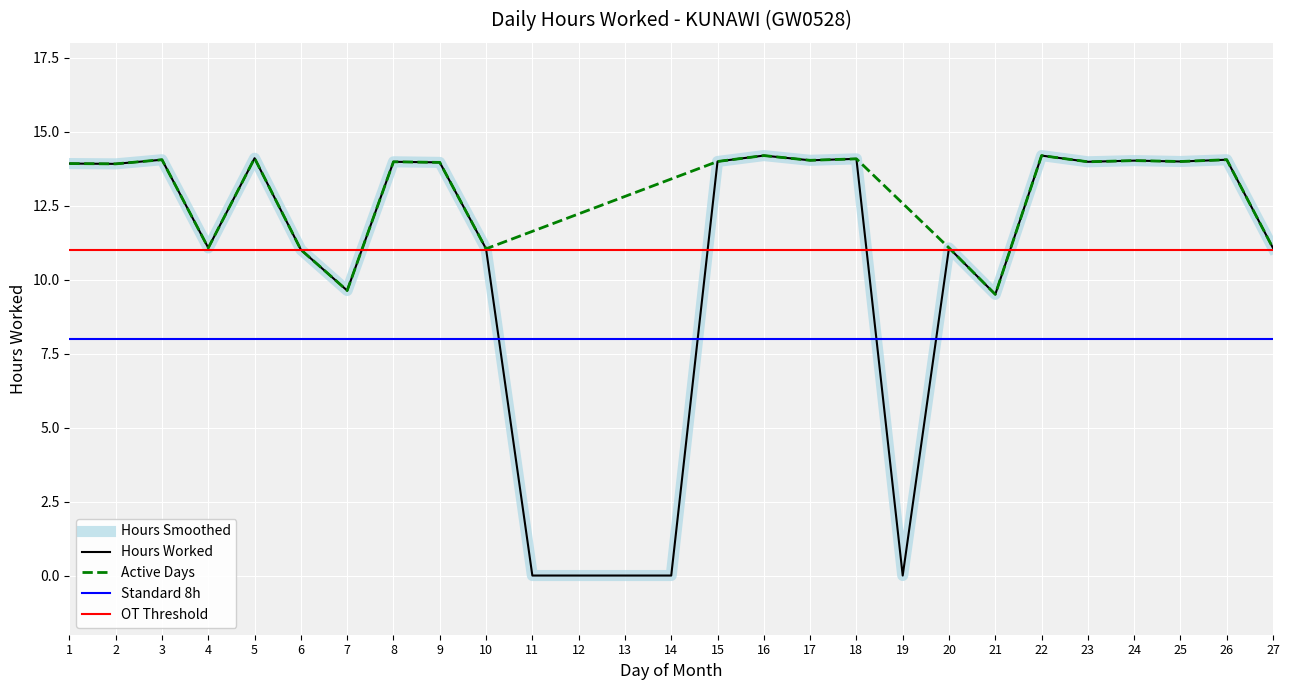

Which label corresponds to the largest value in the chart?

16